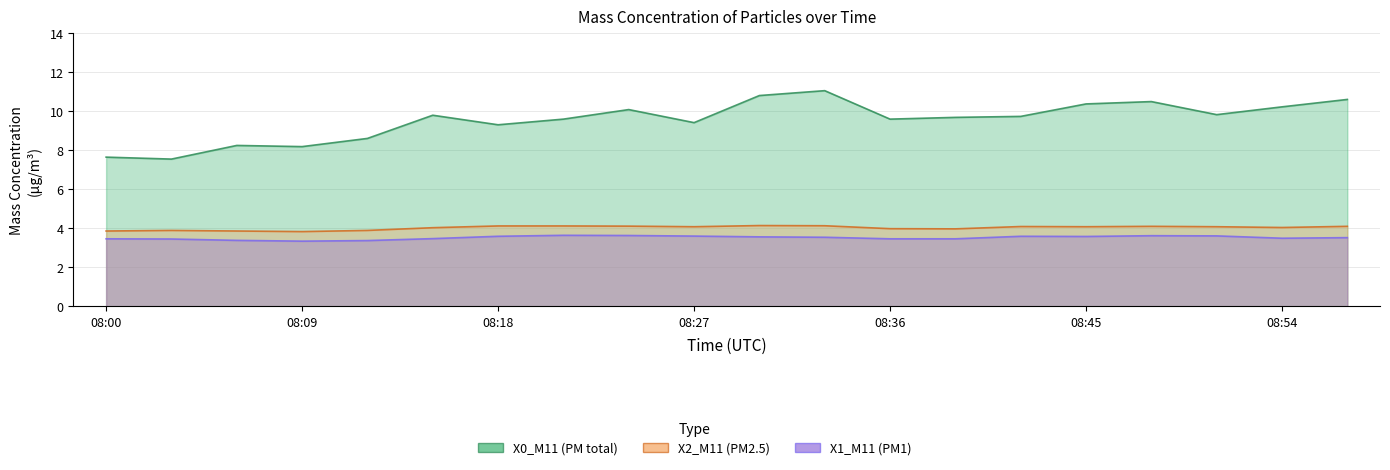

Where is X2_M11 nearest to the value 3?

08:09